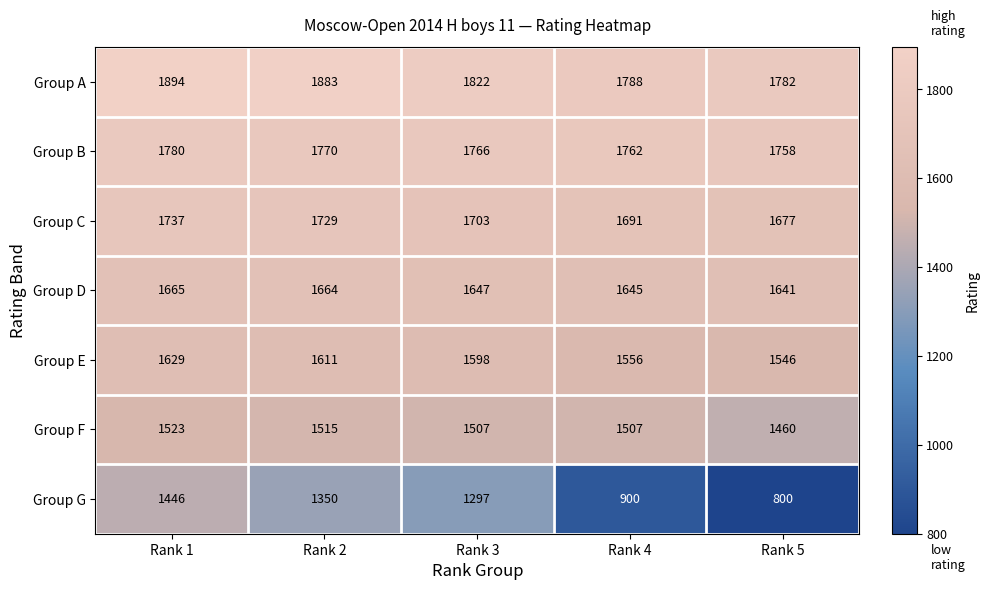

At how many categories does at least one series exceed 1237?

5